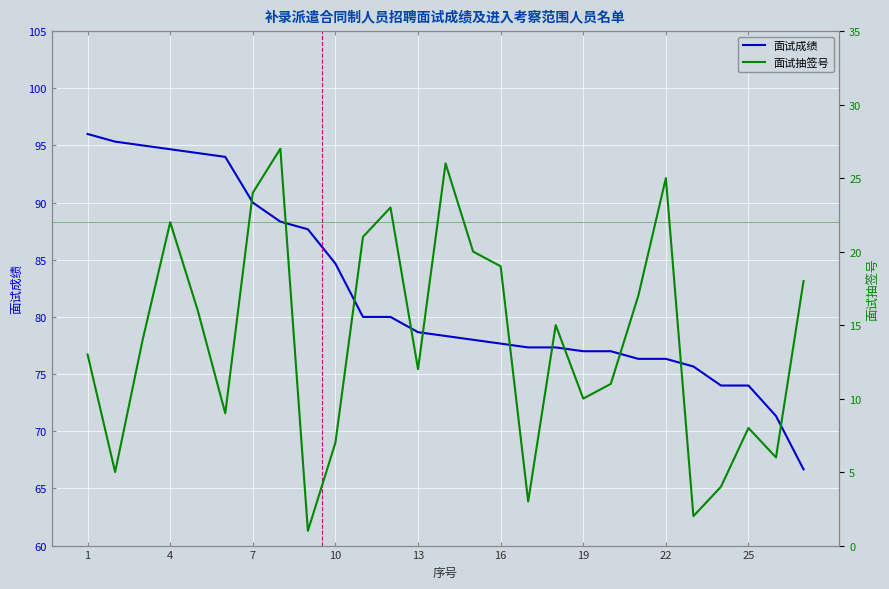

True or false: 面试成绩 has a value of 21.5 at 19.

False